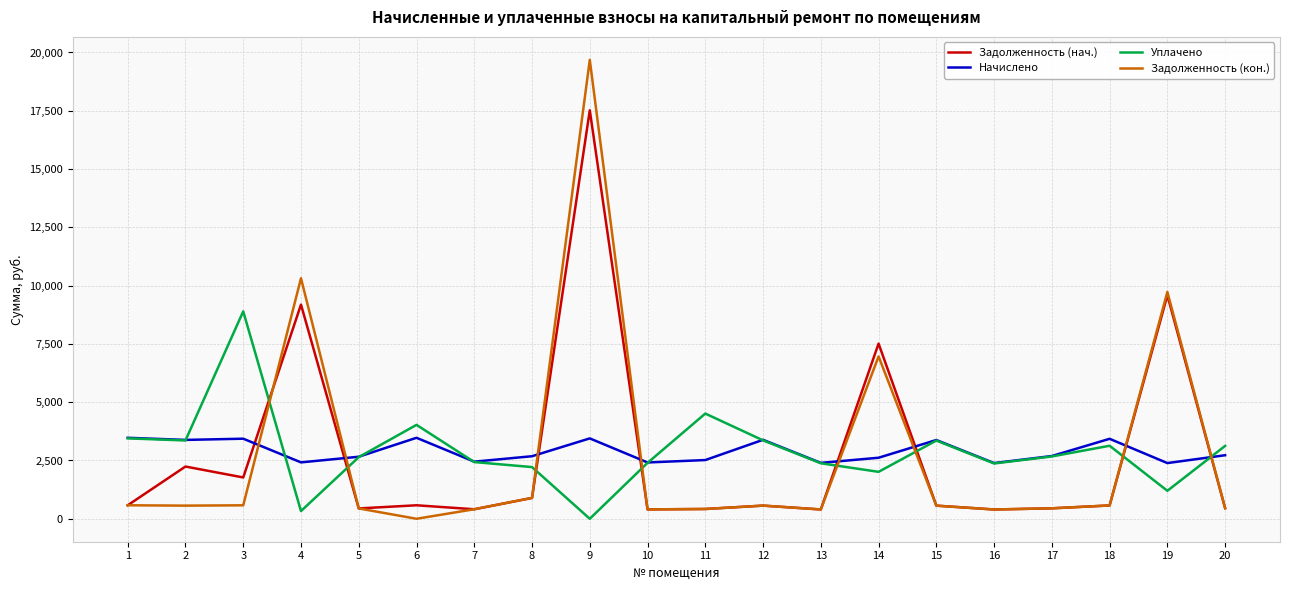

At how many categories does at least one series exceed 16119?

1